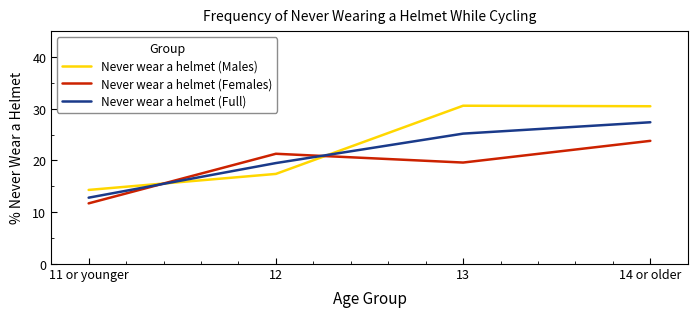

How many lines are shown in the chart?

3